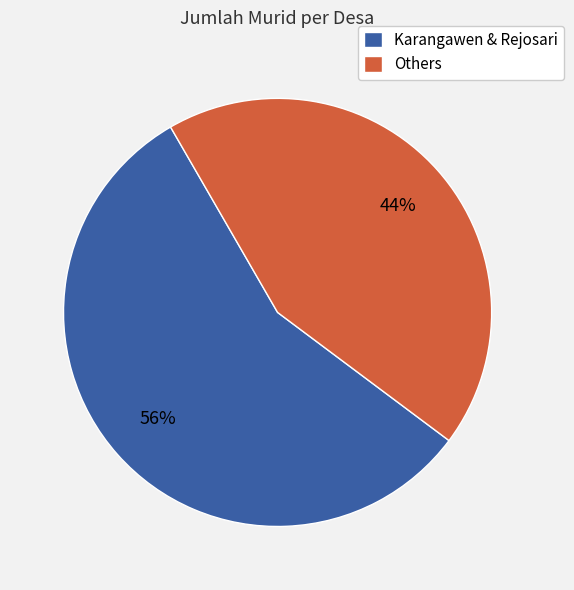

Which category has the smallest portion of the pie?

Others